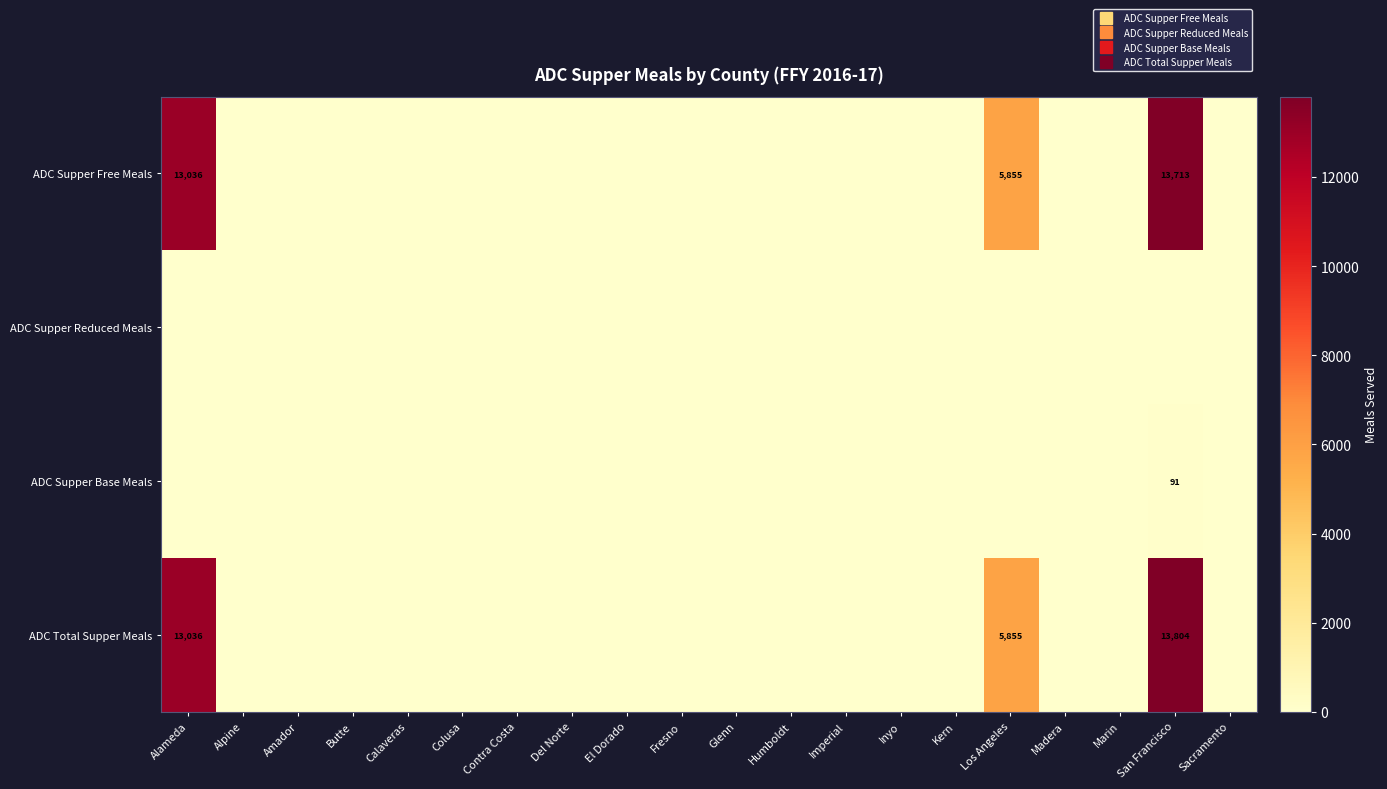

What is the sum of all ADC Total Supper Meals values?

32695